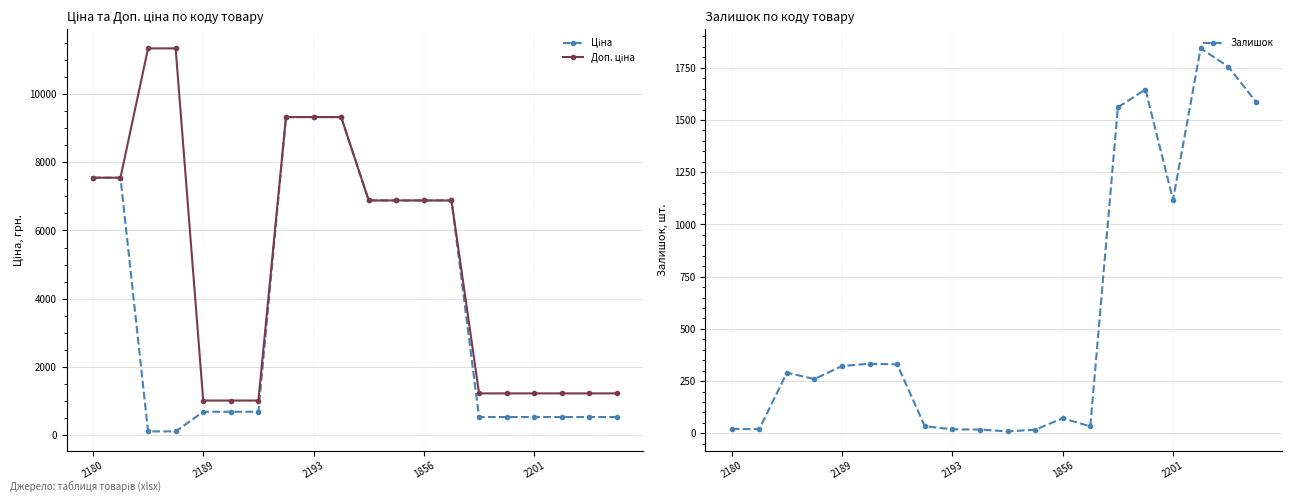

True or false: Залишок has a value of 261 at 2201.

False